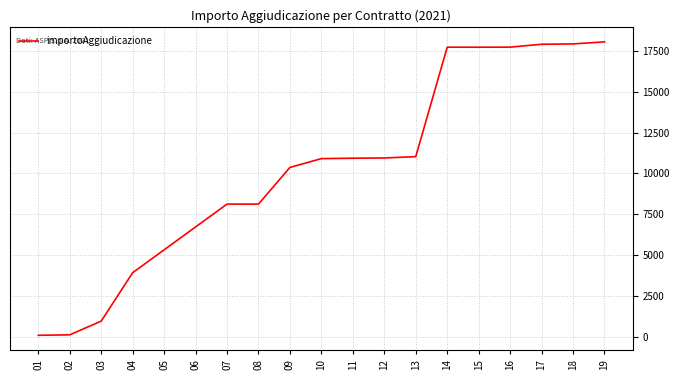

True or false: the data shows 28632 at 18.

False